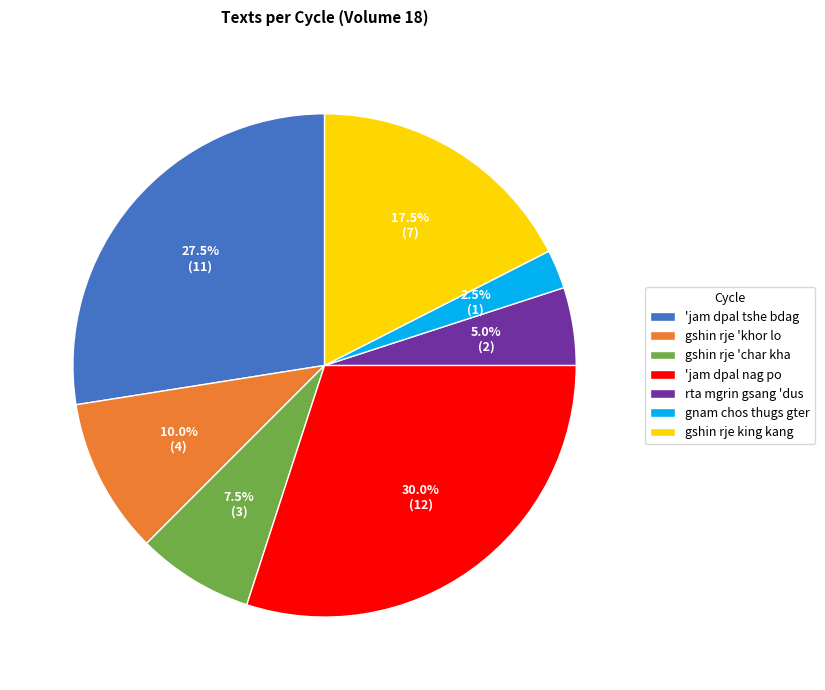

How many segments does this pie chart have?

7